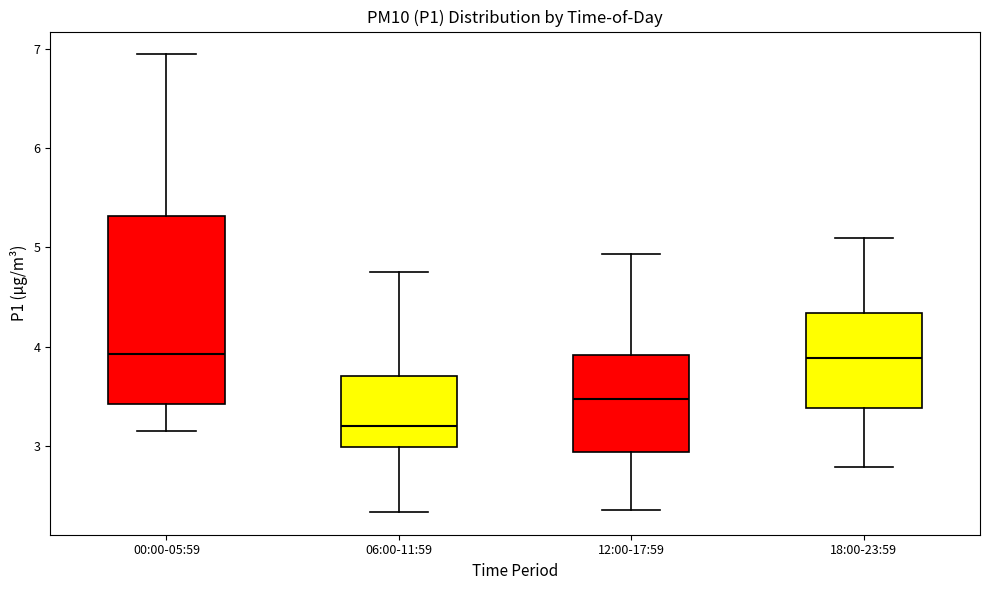

Which box's median line is the lowest?

06:00-11:59